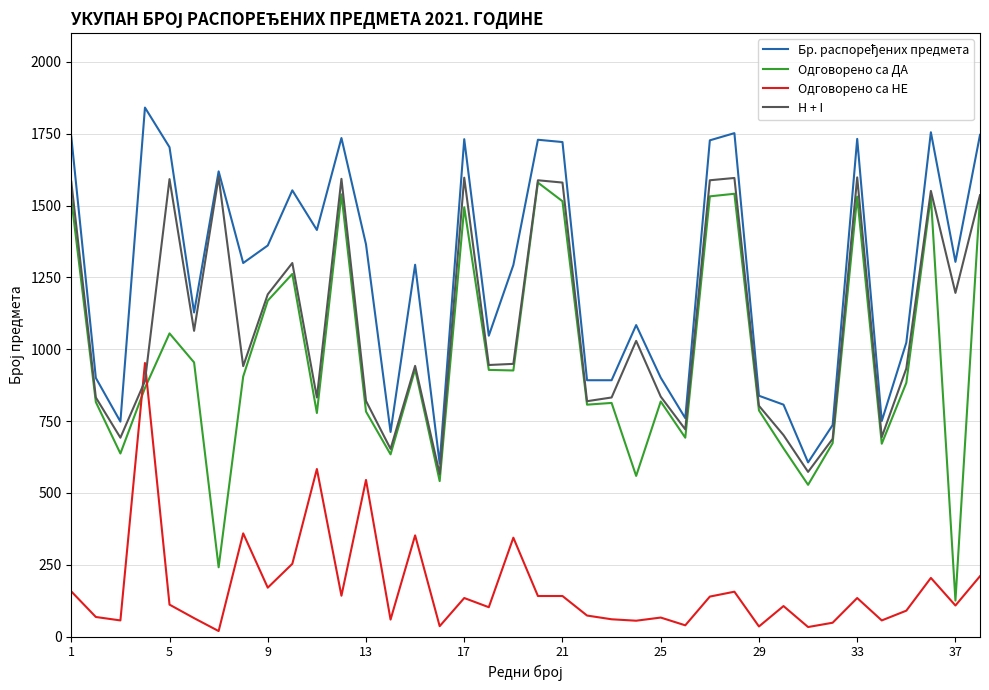

Which series has the widest spread of values?

Одговорено са ДА